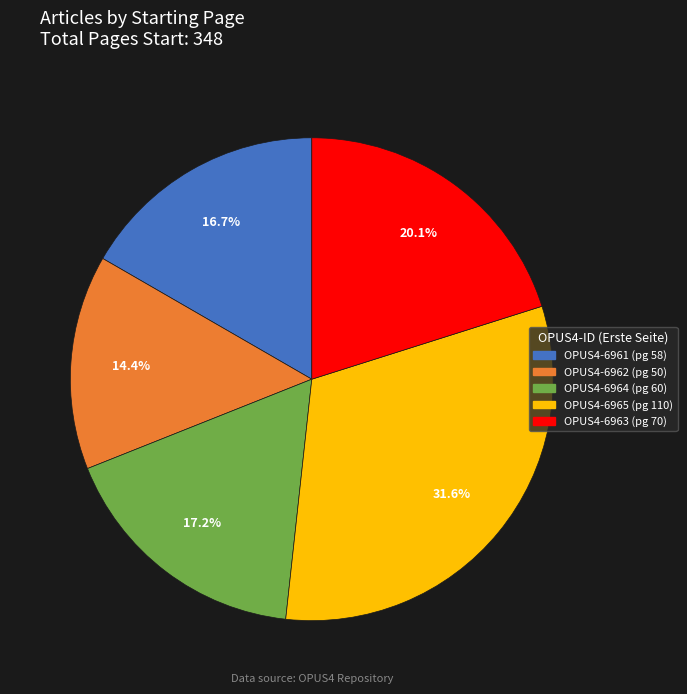

How many slices are in this pie chart?

5